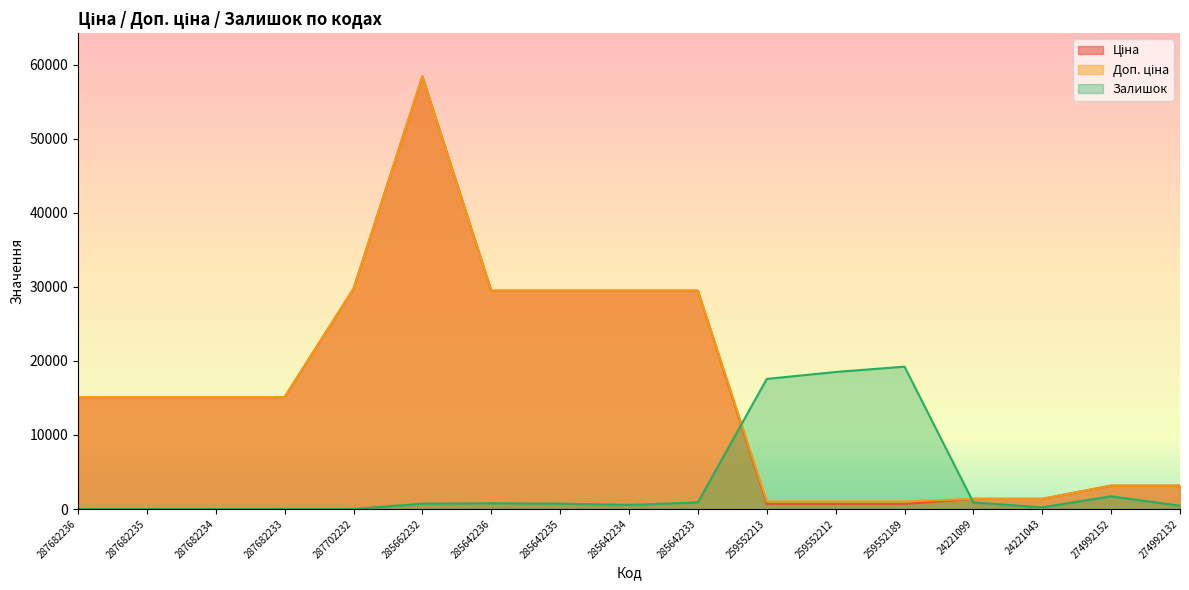

What are all the series names shown in the legend?

Ціна, Доп. ціна, Залишок